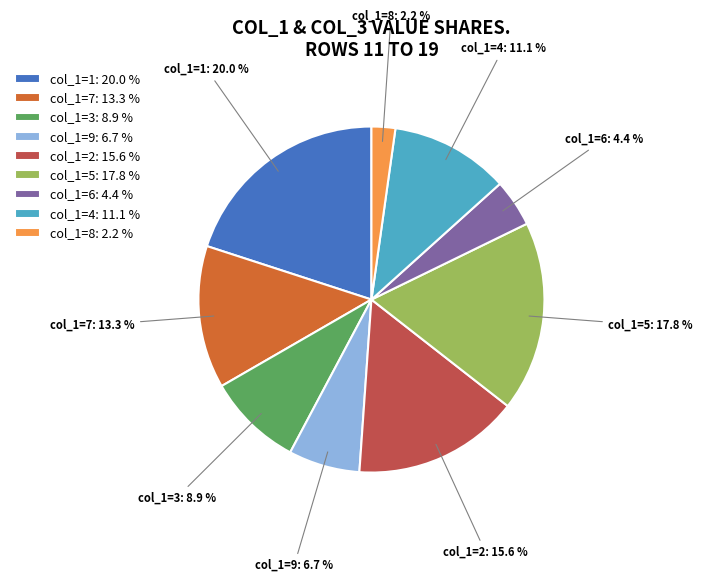

What portion of the pie excludes col_1=3: 8.9 %?

91.1%